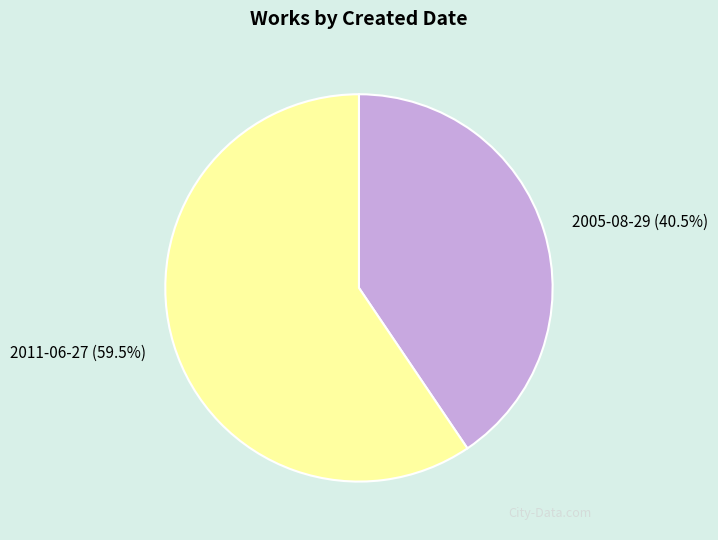

What is the largest slice in the pie chart?

2011-06-27